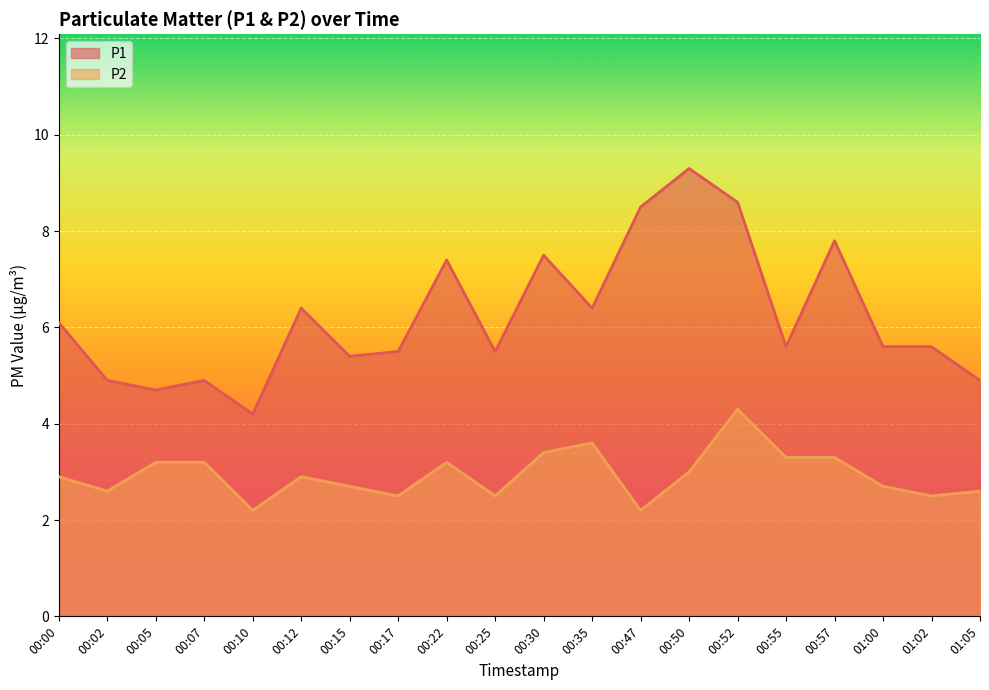

What is the label of the 20th point from the right?

00:00